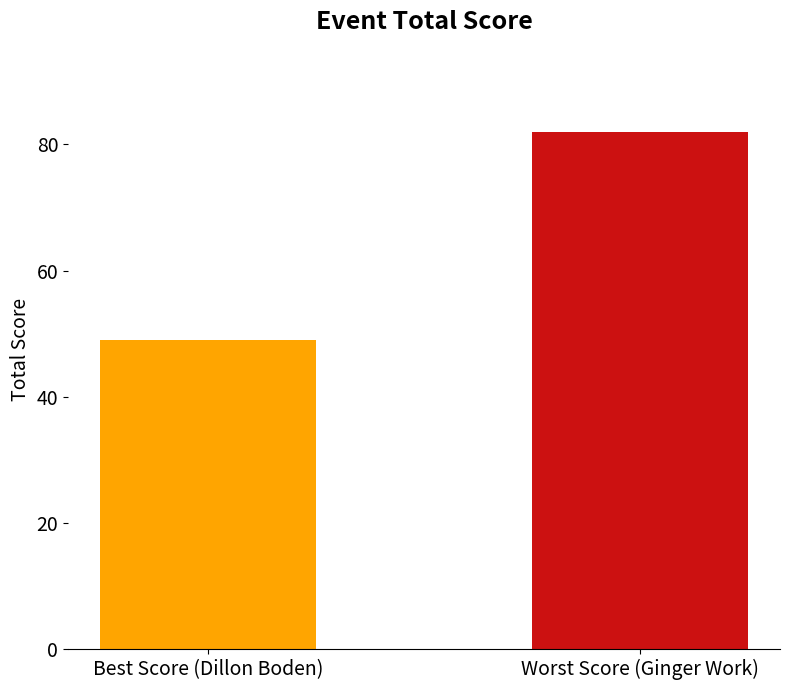

Which series has the largest total across all categories?

event_total_score